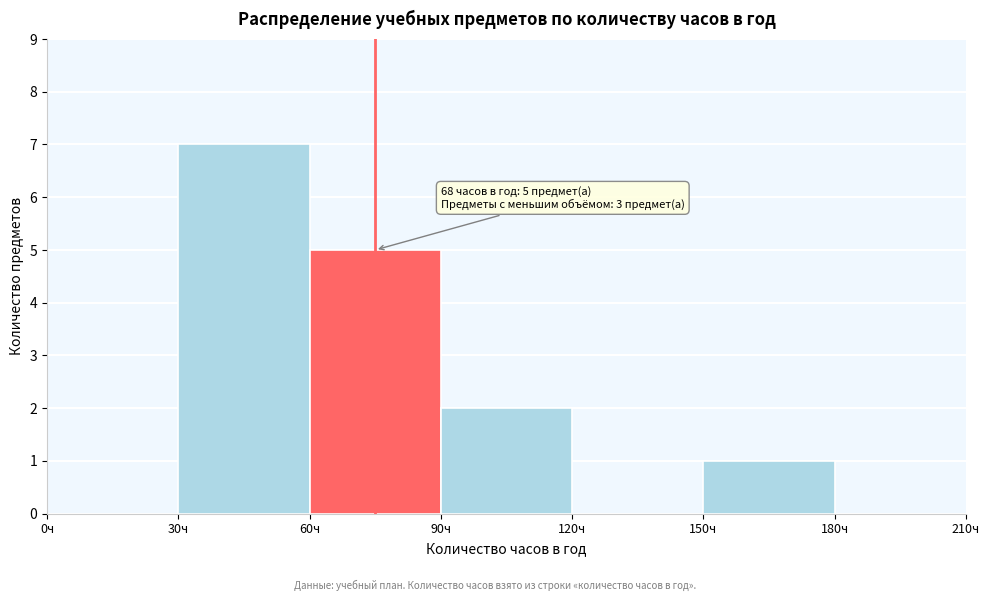

Over which range of the x-axis is the bar tallest?

30 to 60